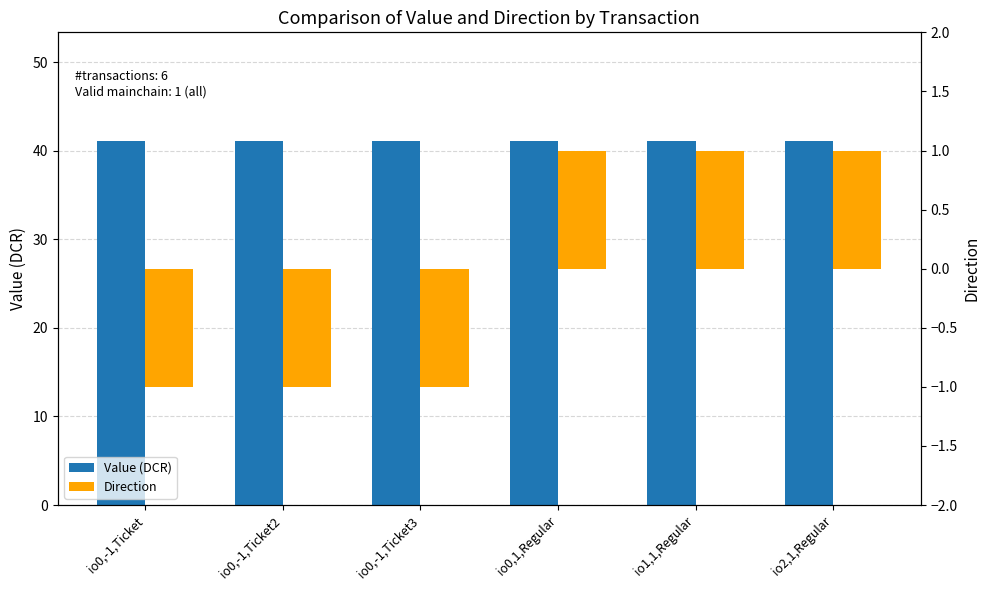

What is the label of the 6th bar from the right?

io0,-1,Ticket